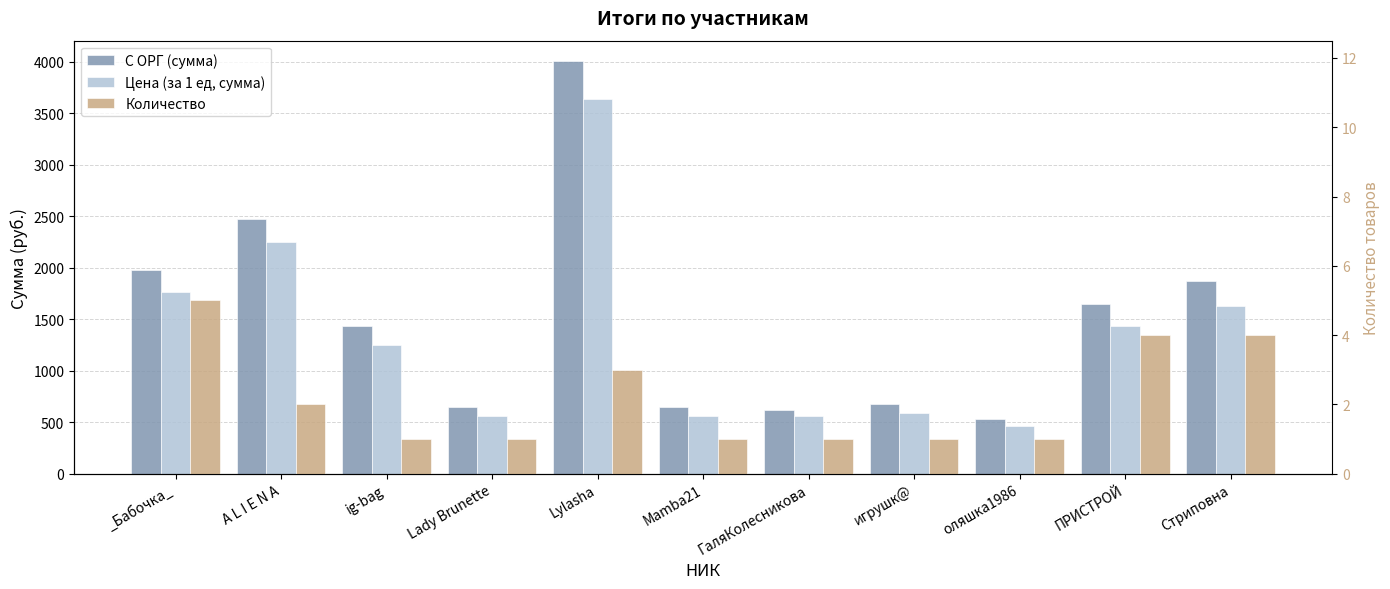

Count the Количество values in the range 1 to 4.

10